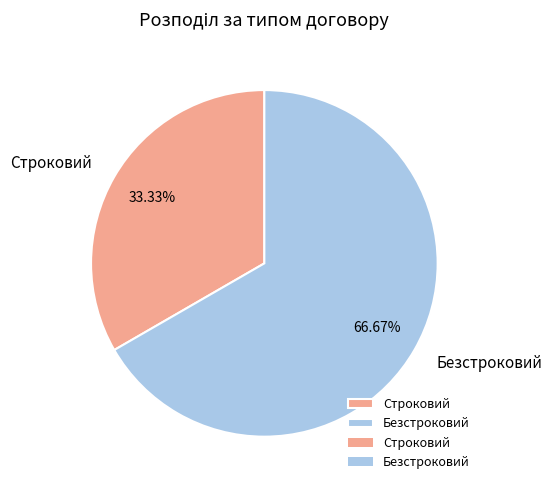

What is the largest slice in the pie chart?

Безстроковий